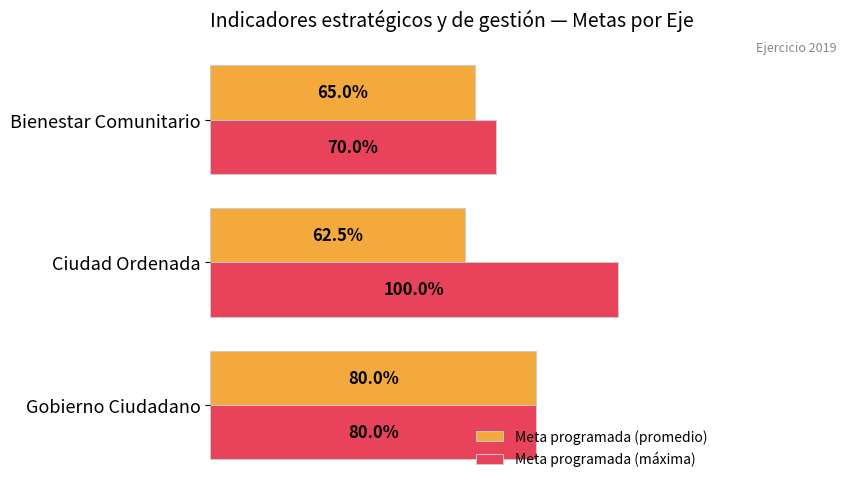

Reading left to right, what are all the values shown in this chart?

Meta programada (promedio): 0.8	0.6	0.7
Meta programada (máxima): 0.8	1.0	0.7